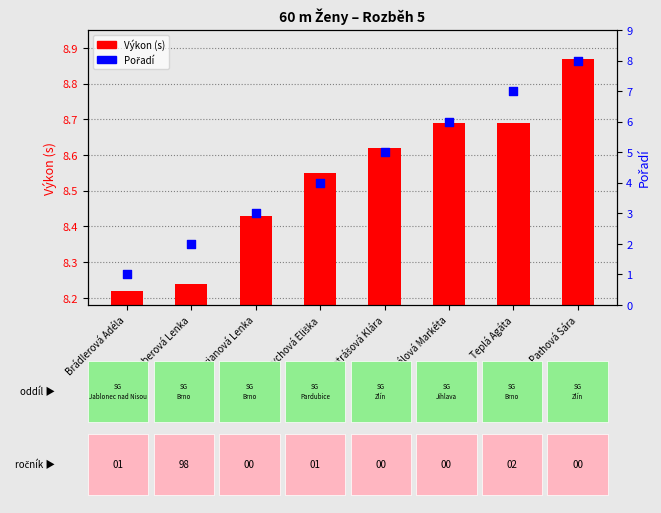

Which series has the widest spread of Y values?

Pořadí